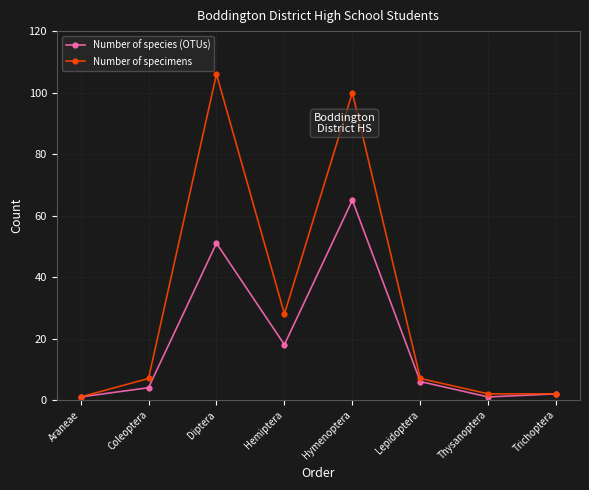

What is the difference between the Number of specimens values at Trichoptera and Hymenoptera?

98